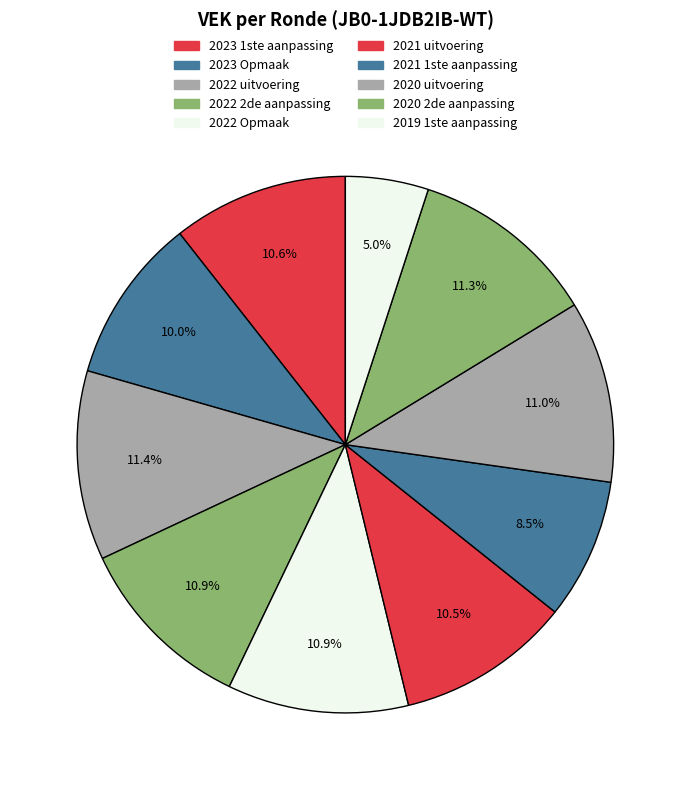

To the nearest percent, what is the average slice percentage?

10%